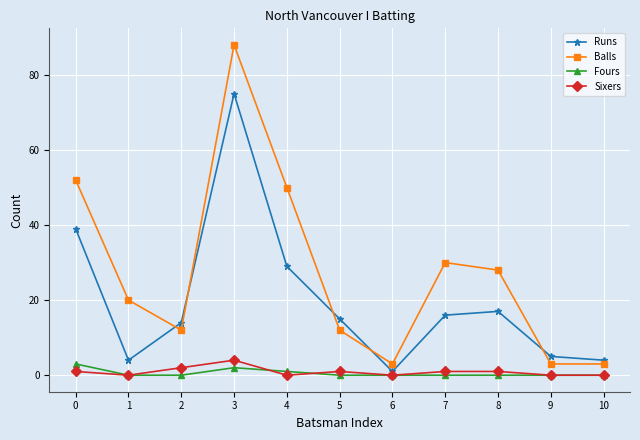

Does the chart display data point markers on the line(s)?

Yes